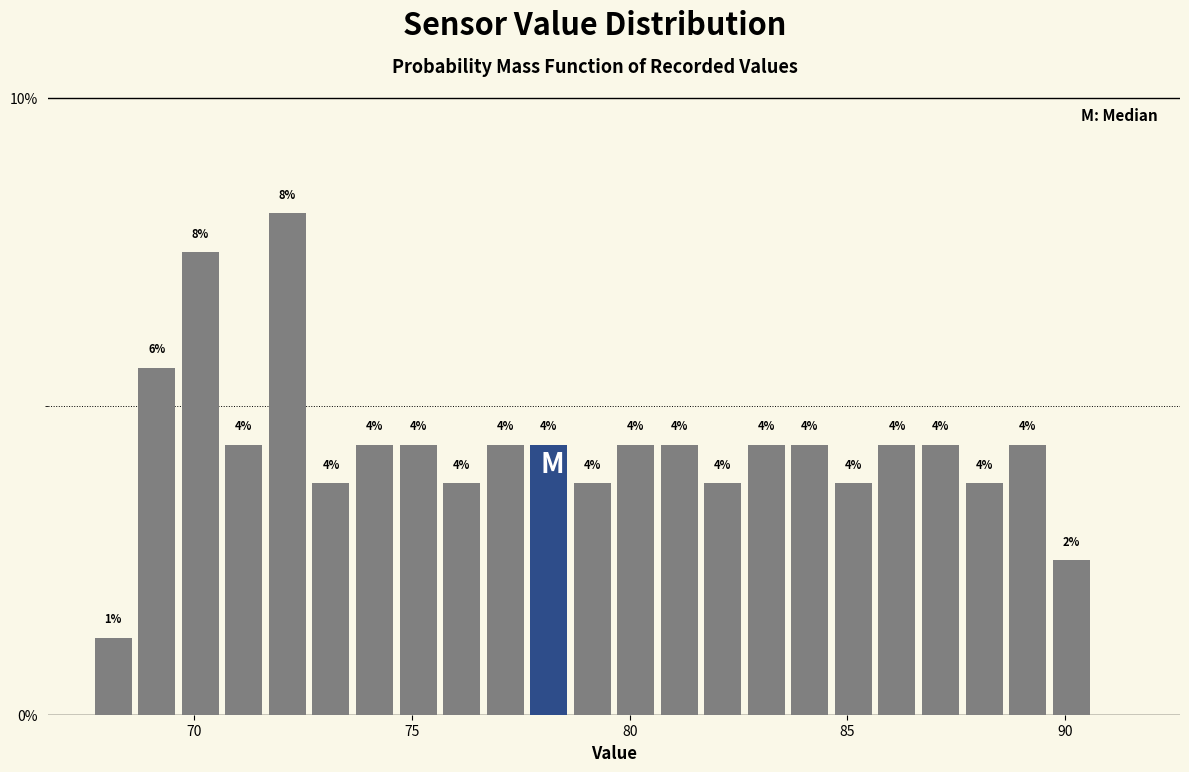

Around what value on the x-axis is the tallest bar? Give the approximate position of its centre, as read against the axis.

72.0